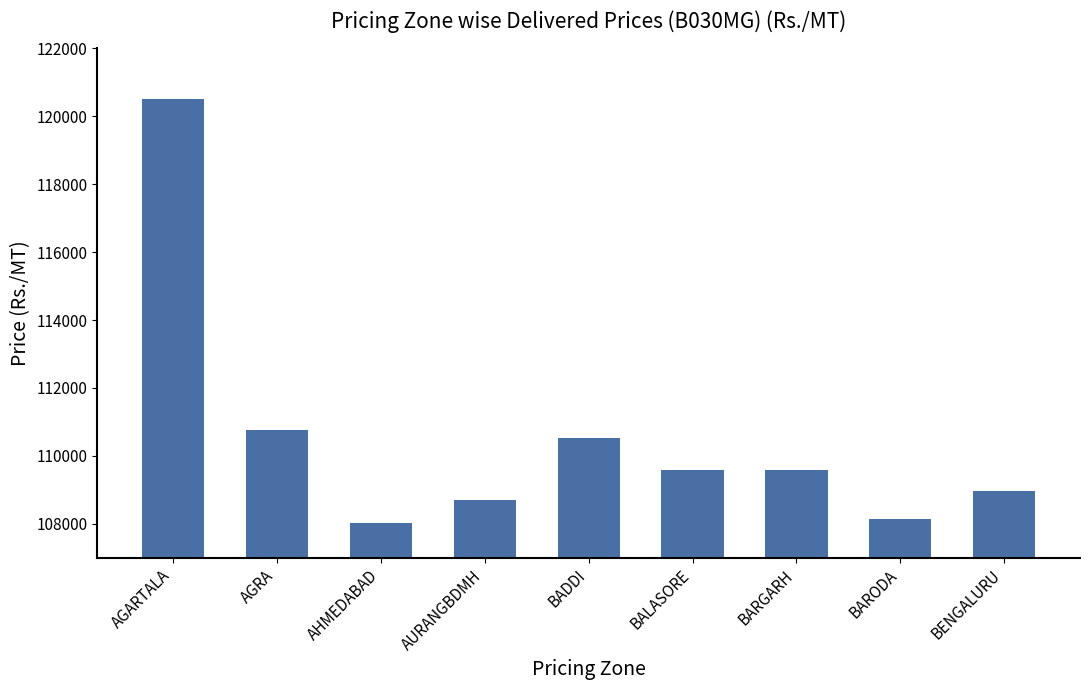

What is the difference between the values at AGRA and AGARTALA?

9751